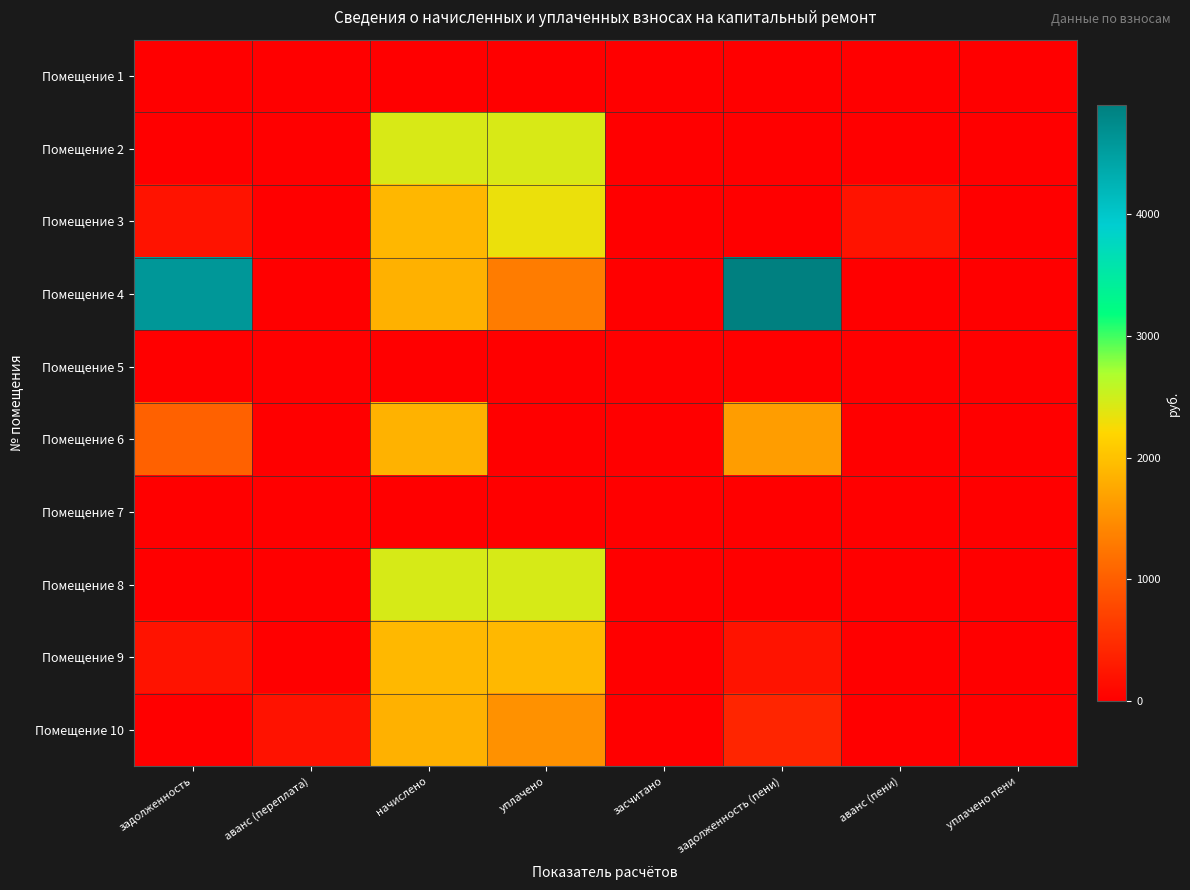

What is the spread (max minus min) of values at аванс (пени)?

210.9